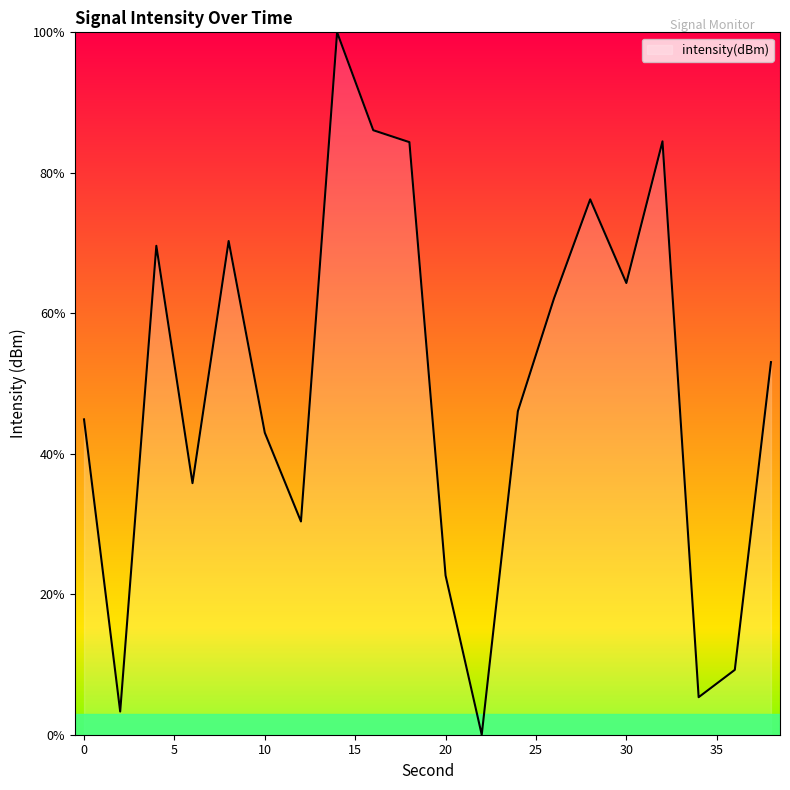

List the labels in order of value, largest first.

14, 16, 32, 18, 28, 8, 4, 30, 26, 38, 24, 0, 10, 6, 12, 20, 36, 34, 2, 22